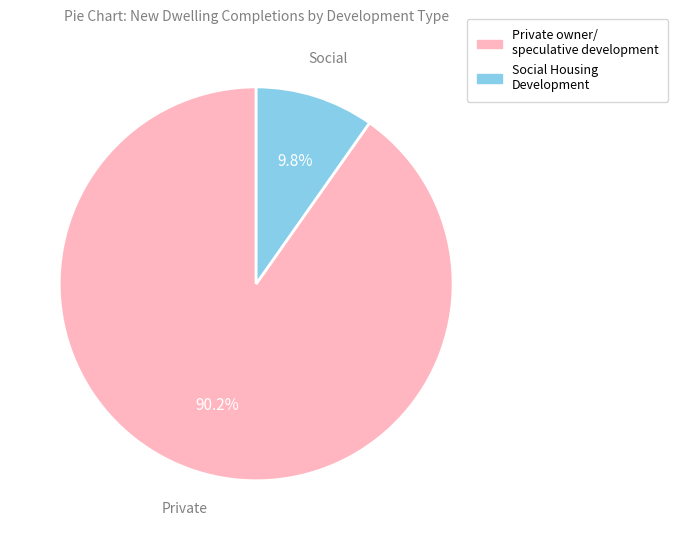

Which slice is the smallest?

Social Housing Development